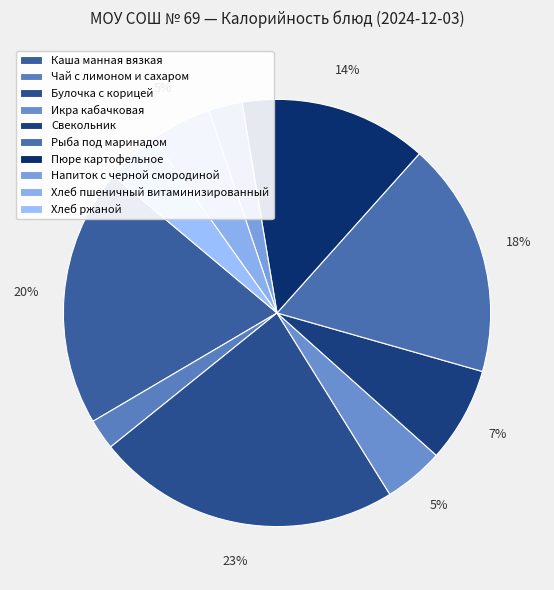

Combined, do Свекольник and Каша манная вязкая account for over 50%?

No